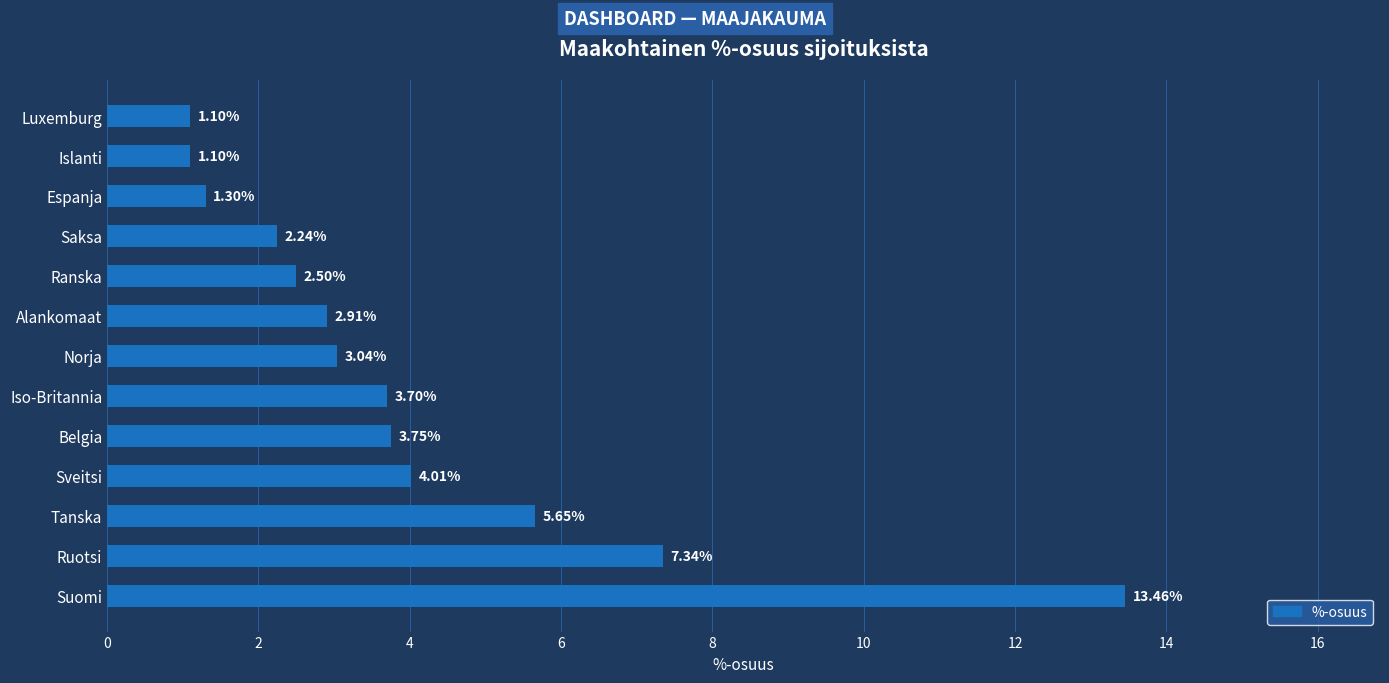

Which has a higher value, Ruotsi or Suomi?

Suomi